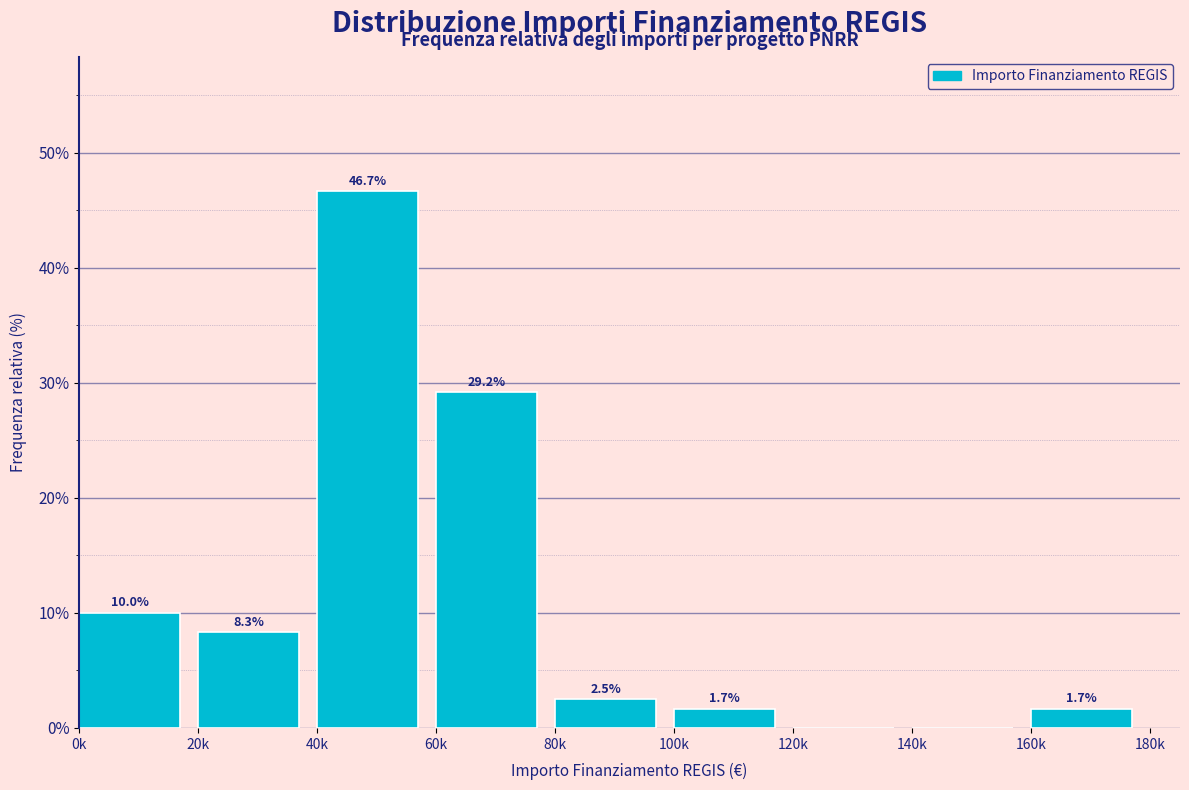

Reading left to right, transcribe all the data shown in this chart.

0k=10.0	20k=8.3	40k=46.7	60k=29.2	80k=2.5	100k=1.7	120k=0.0	140k=0.0	160k=1.7